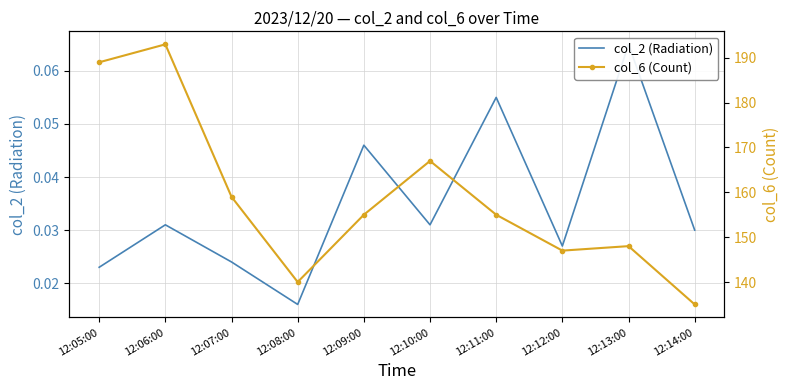

Rank the series at 12:09:00 from highest to lowest value.

col_6 (Count), col_2 (Radiation)